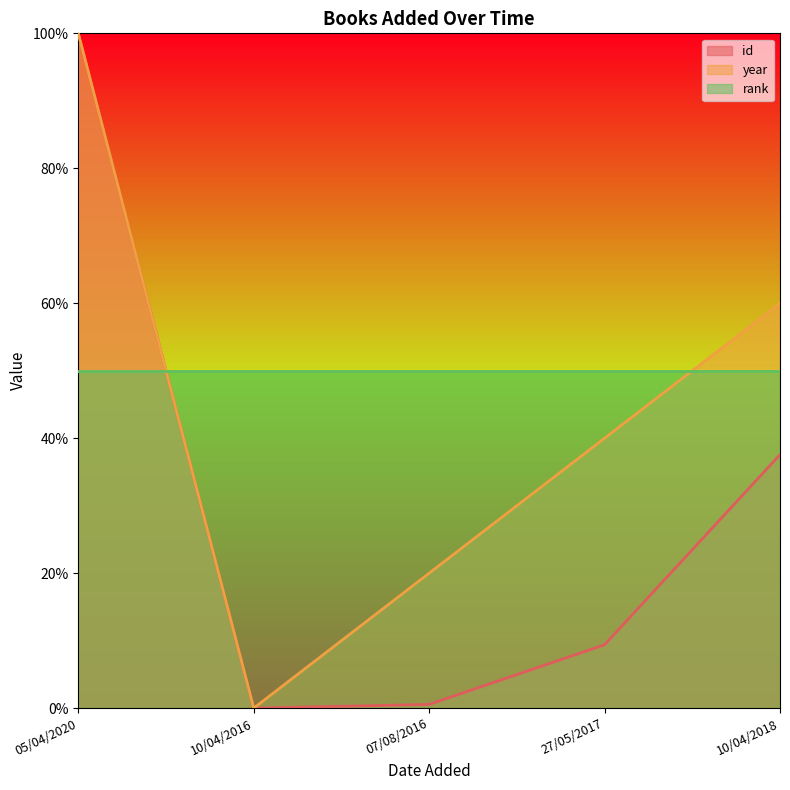

How many categories are shown in the chart?

5